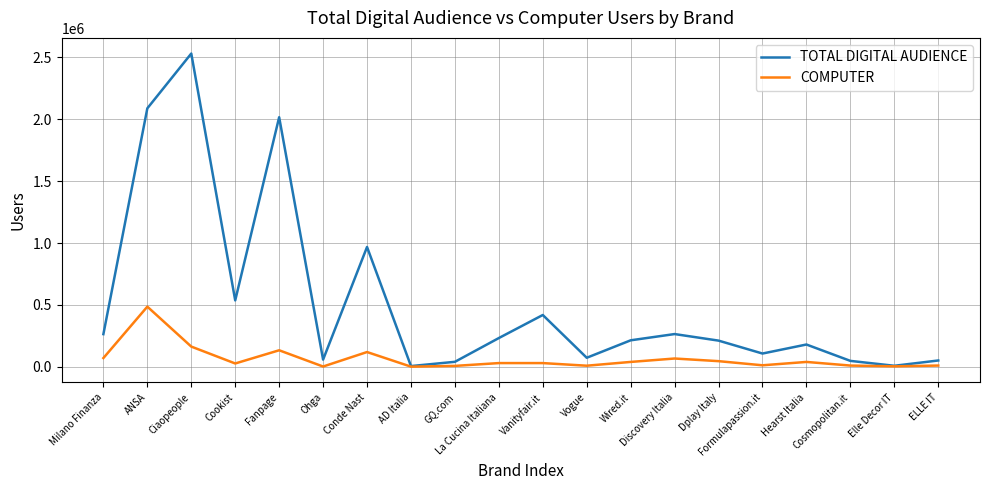

Which series has the widest spread of values?

TOTAL DIGITAL AUDIENCE